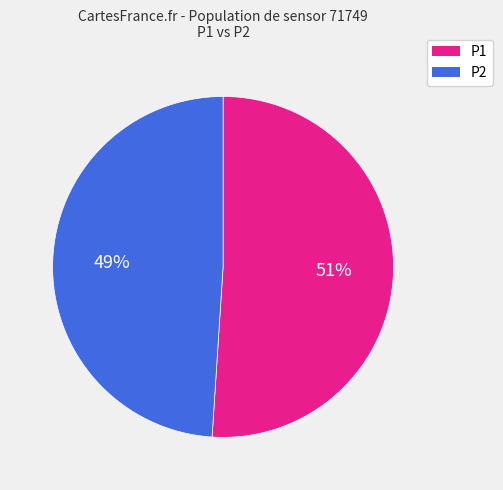

To the nearest percent, what is the difference between the largest and smallest slice percentages?

2%